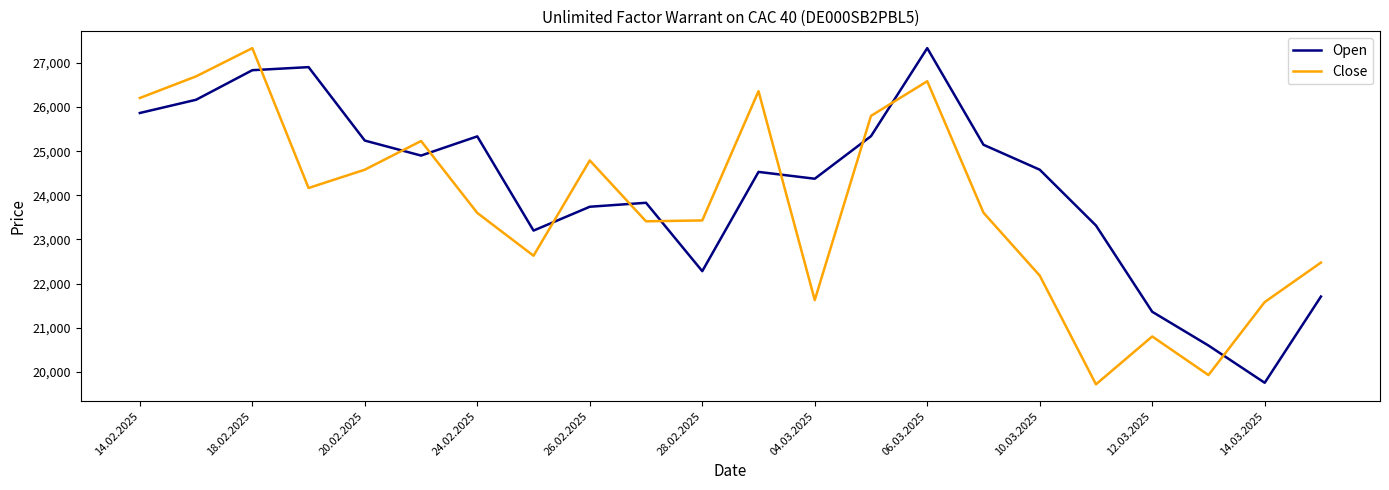

List the series in order of their overall mean, highest first.

Open, Close